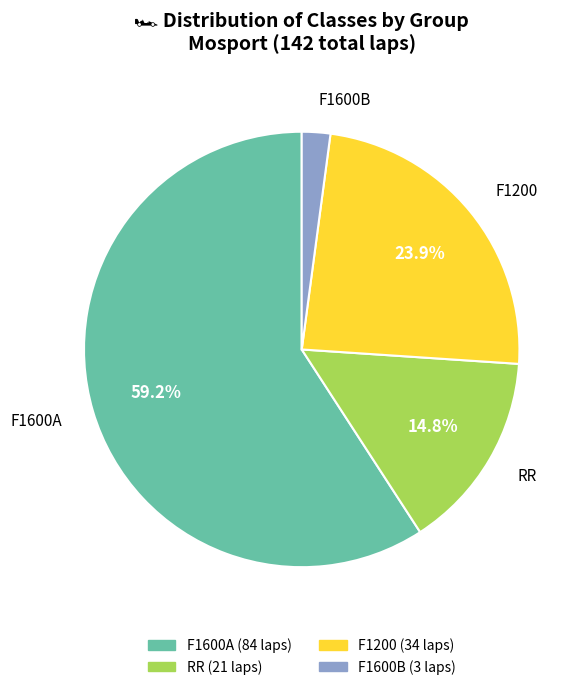

Approximately how many times larger is the value at RR compared to F1600B?

7.0